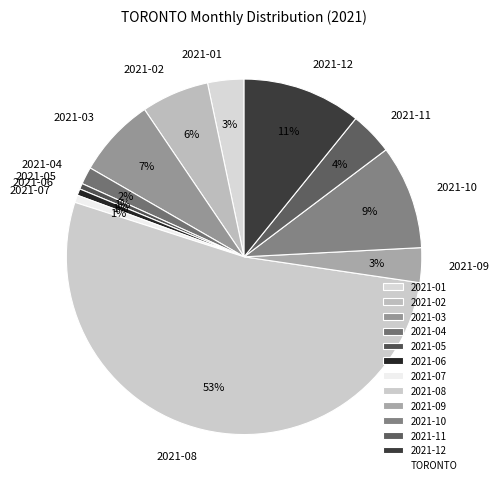

Do 2021-12 and 2021-06 together represent more than half of the pie?

No